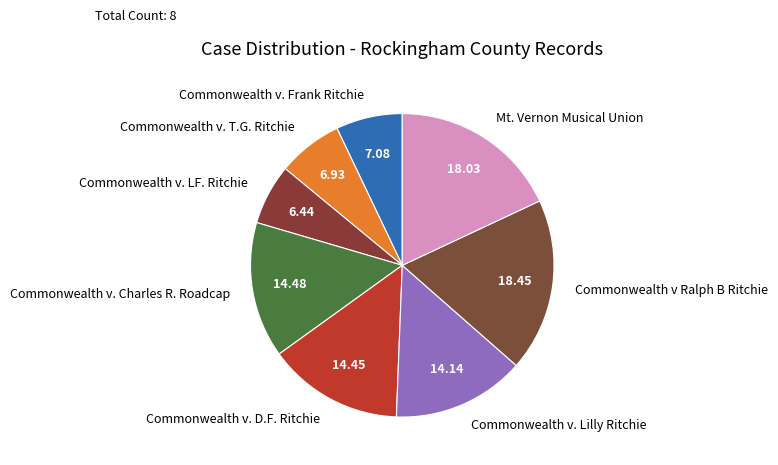

Does any single category account for the majority?

No